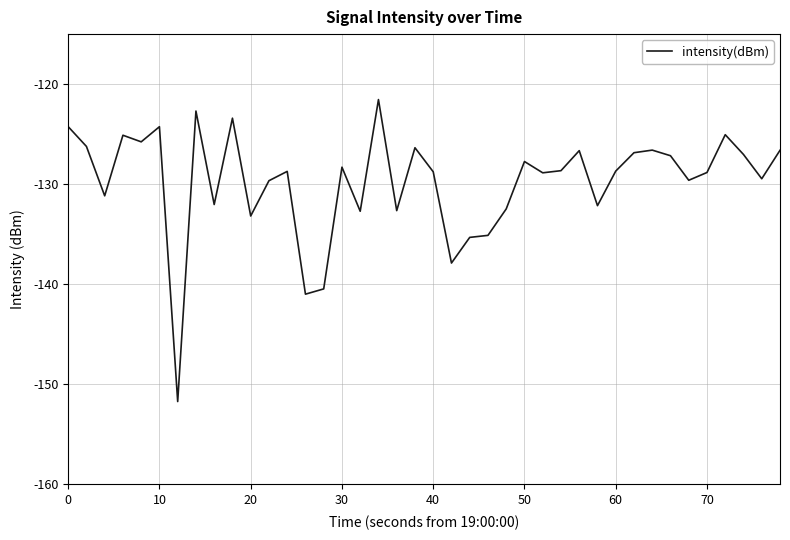

Does the chart display data point markers on the line(s)?

No